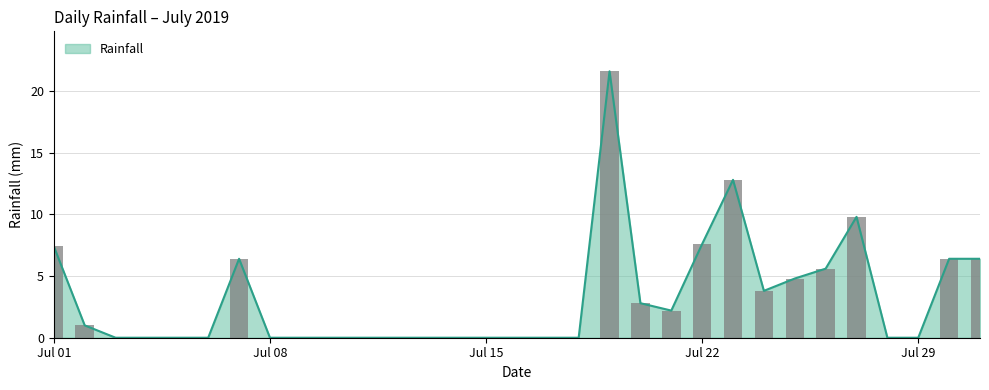

True or false: the data shows 11.0 at 2019-07-10.

False